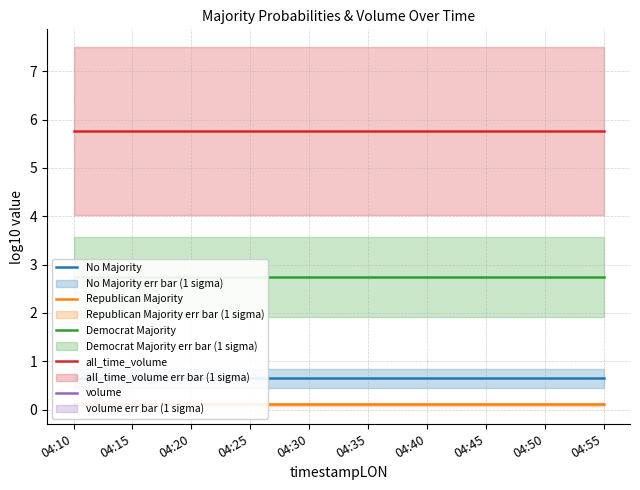

What is the average value of the Republican Majority series?

0.1